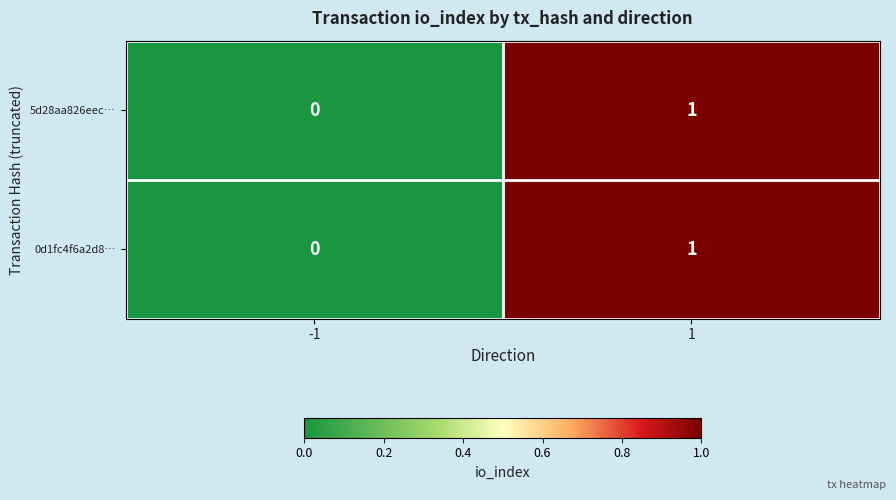

List the labels in order of 5d28aa826eec… value, largest first.

1, -1